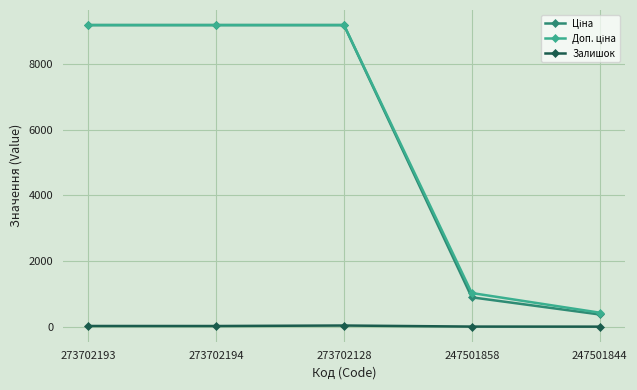

At how many categories does at least one series exceed 8362?

3